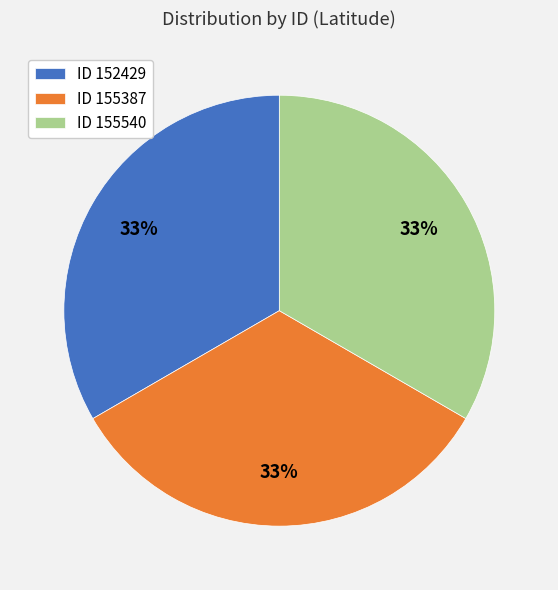

What percentage is the ID 152429 slice, to the nearest percent?

33%